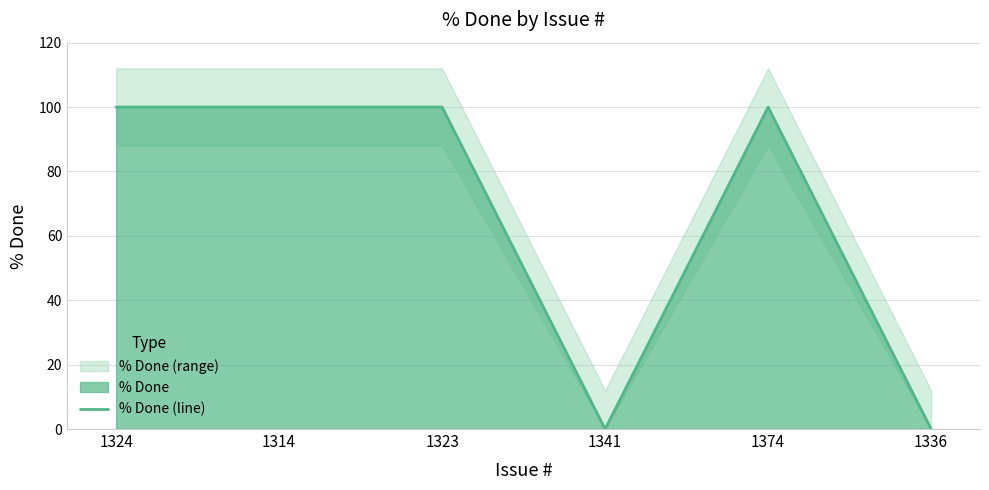

Is it true that the value at 1336 is 31?

False